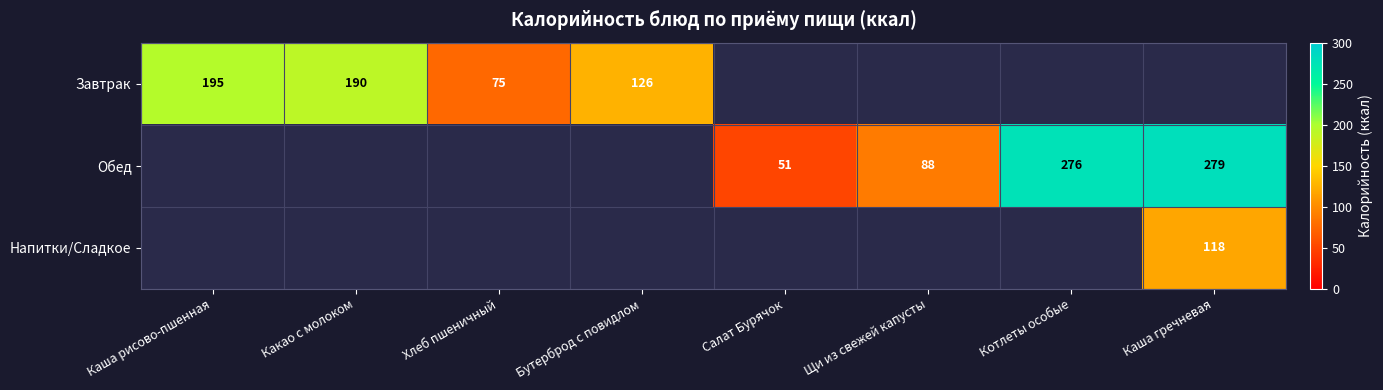

What is the difference between the Завтрак values at Хлеб пшеничный and Каша рисово-пшенная?

120